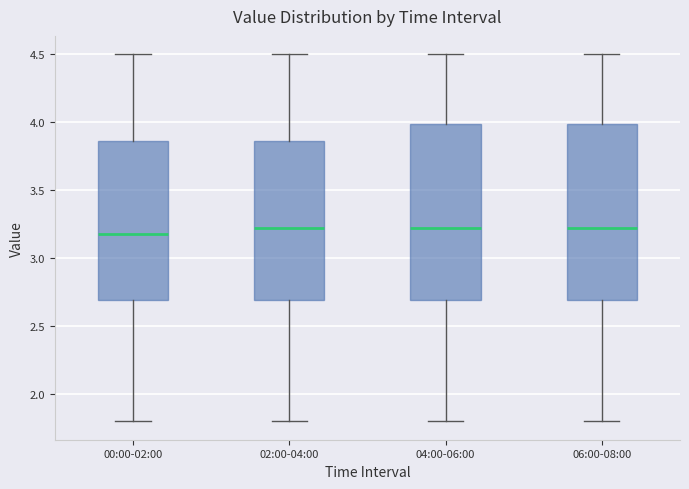

Where is the lower edge of the box for 06:00-08:00 on the y-axis? The values are not printed on the chart, so give them approximately, as read against the axis.

2.70